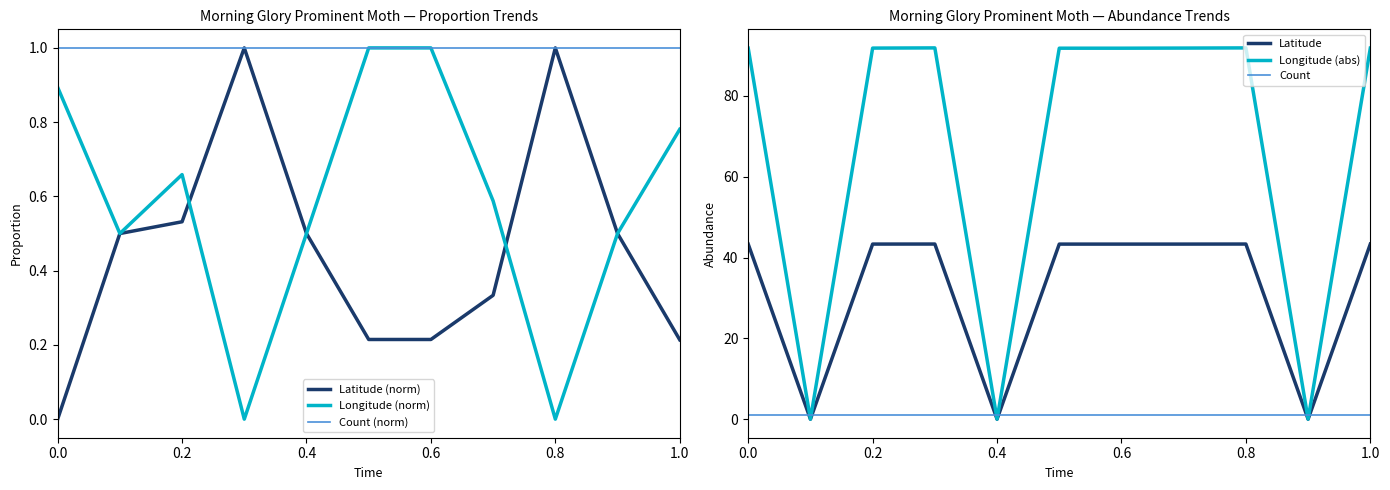

How many intersections are there between Longitude (abs) and Count?

6